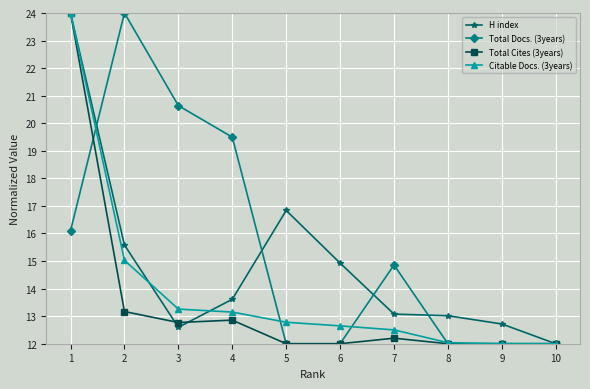

What is the value of the Citable Docs. (3years) point at the 2nd from the left?

15.0